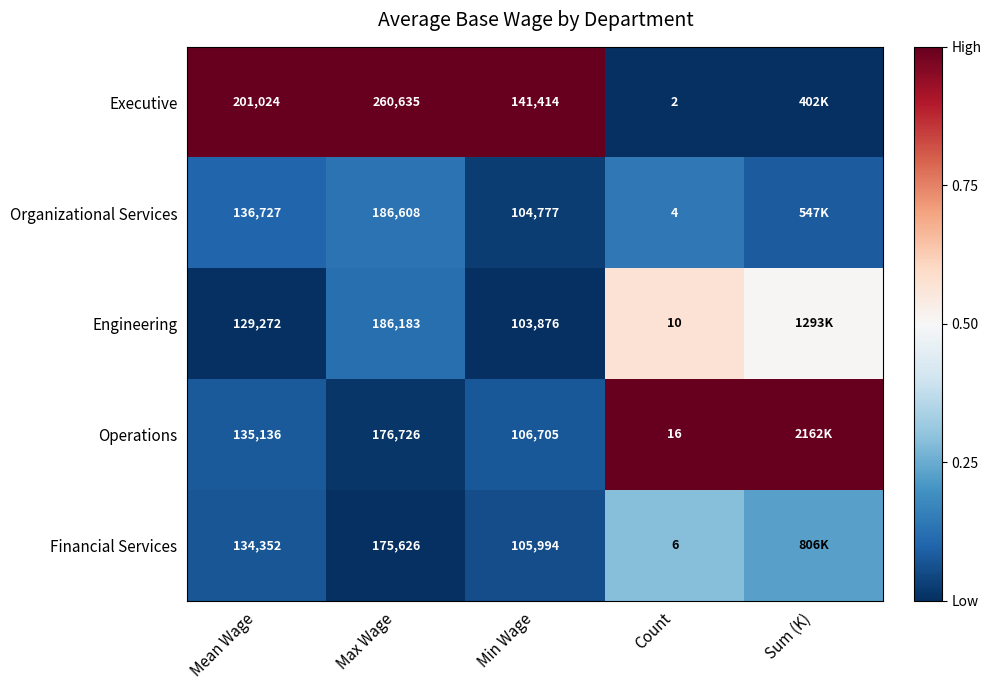

Count the number of data series in this chart.

5